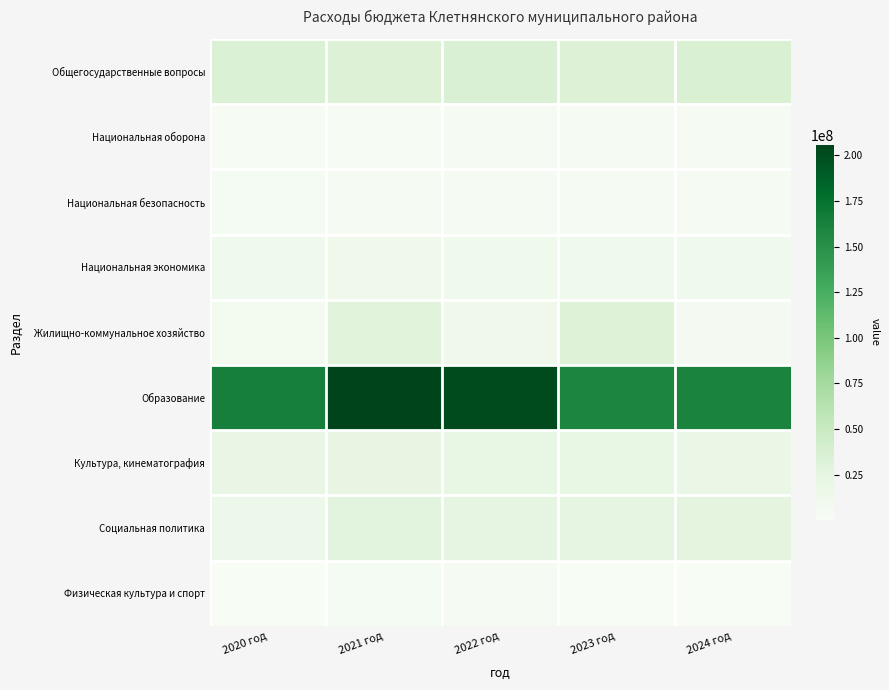

What is the spread (max minus min) of values at 2023 год?

158631367.0